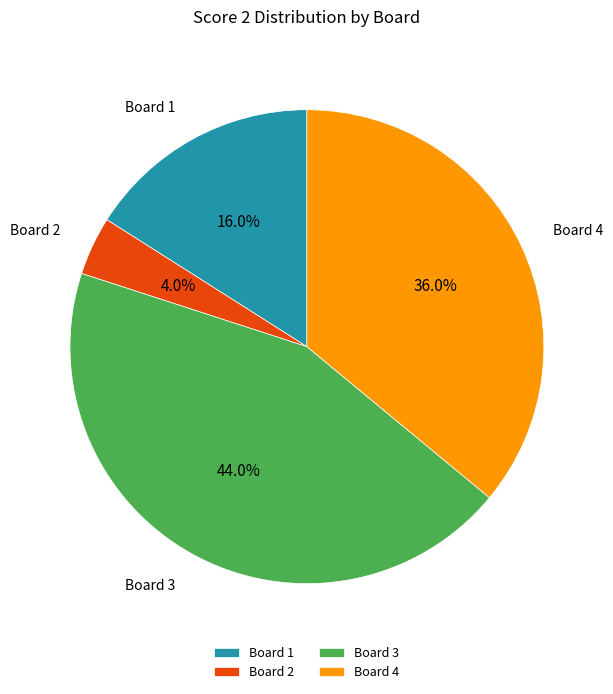

Is there any slice that represents more than half of the pie?

No